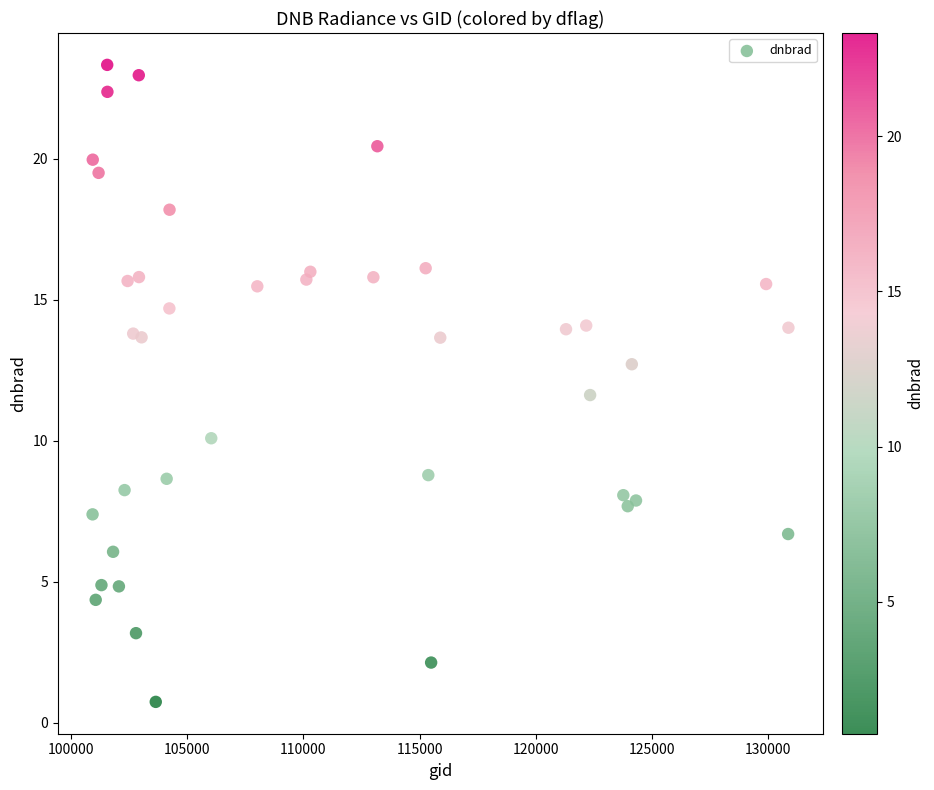

What Y value in the scatter plot is closest to 12?

11.6